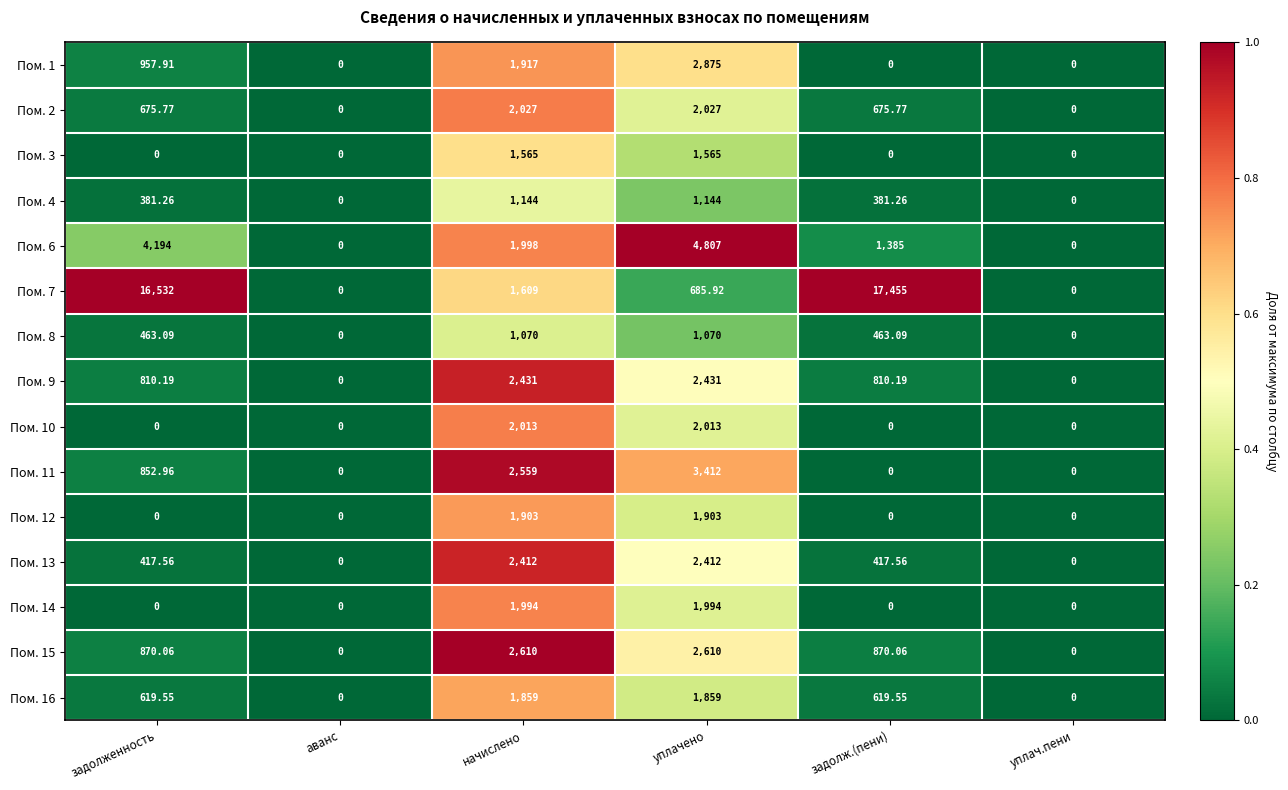

At which category is the sum across all series the highest?

уплачено